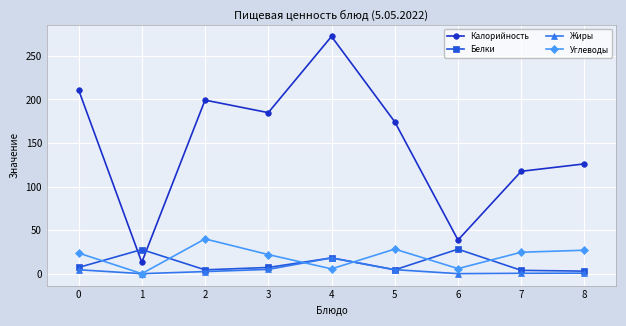

List the labels in order of Калорийность value, largest first.

4, 0, 2, 3, 5, 8, 7, 6, 1